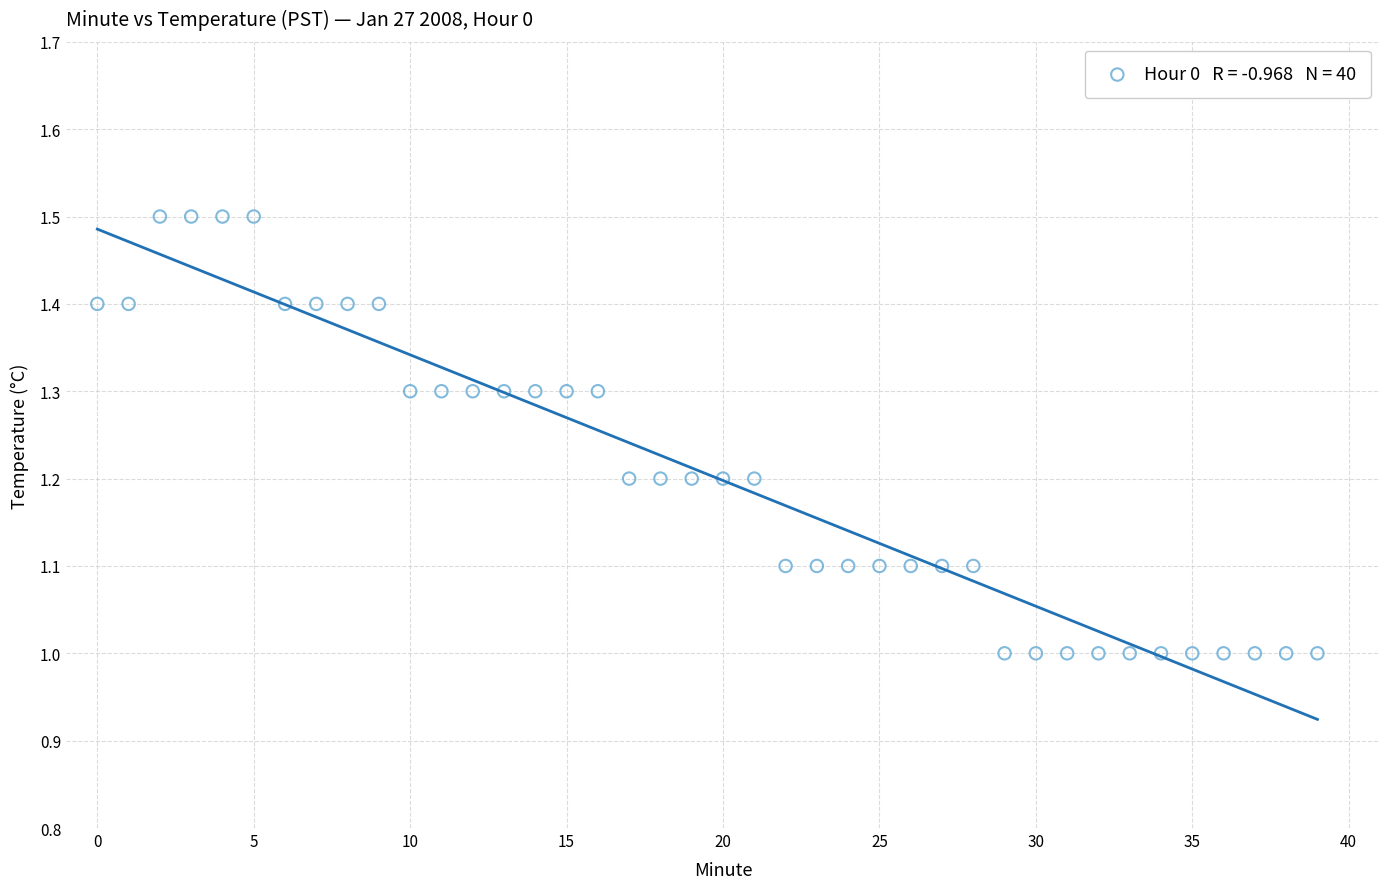

What is the range of Y values (max minus min)?

0.5